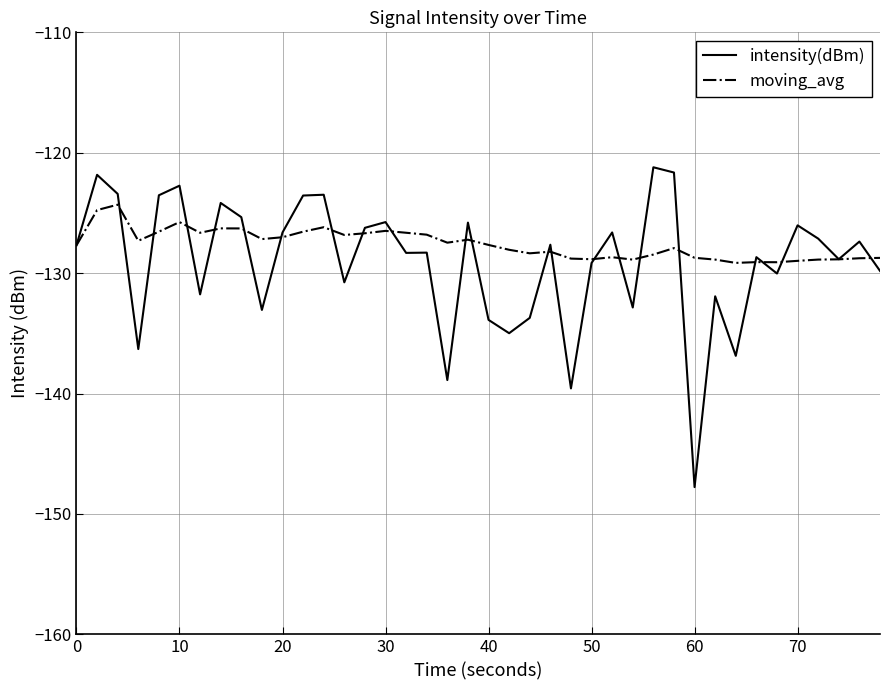

How many categories are shown in the chart?

40